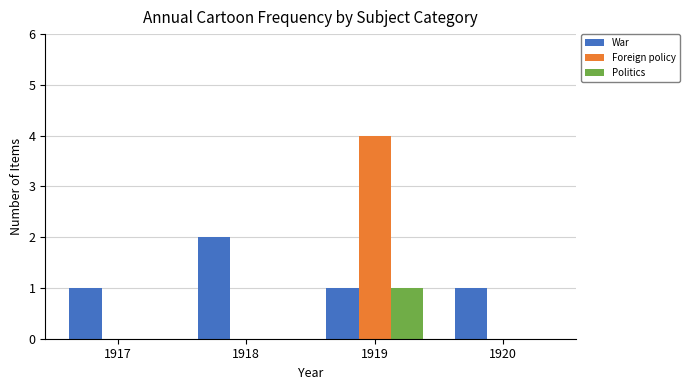

How many groups of bars are there?

4